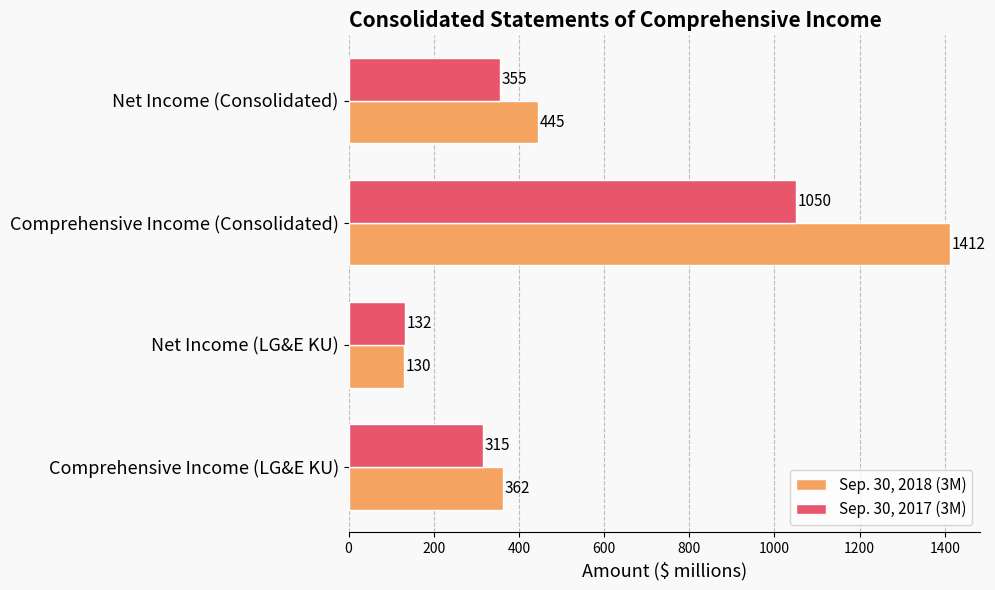

Rank the series by their average value, from lowest to highest.

Sep. 30, 2017 (3M), Sep. 30, 2018 (3M)